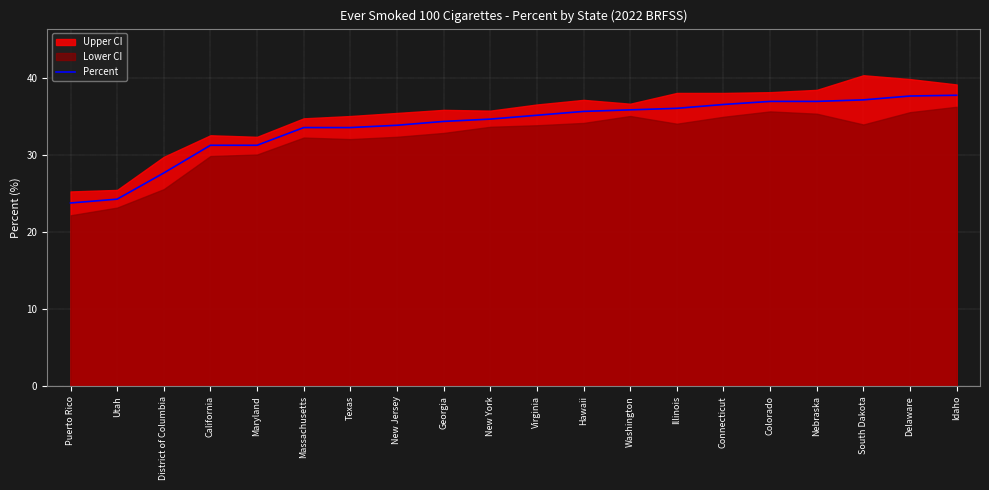

Which label corresponds to the largest value in the chart?

Idaho